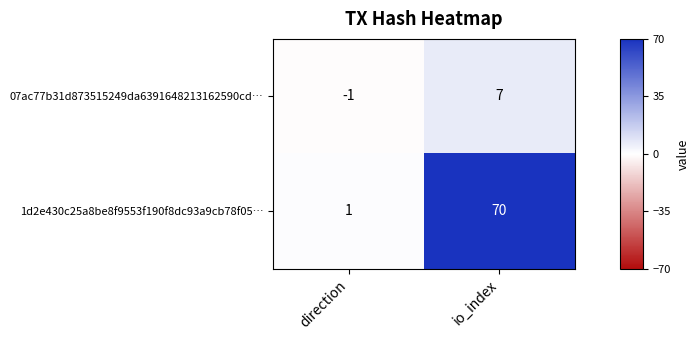

What is the difference between the maximum and minimum values in the 1d2e430c25a8be8f9553f190f8dc93a9cb78f05… series?

69